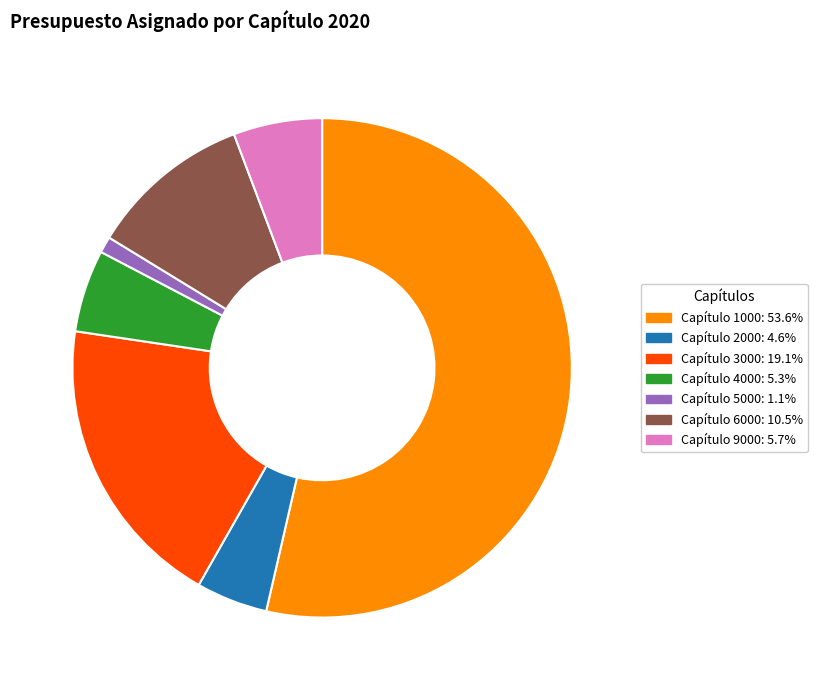

Does any single category account for the majority?

Yes